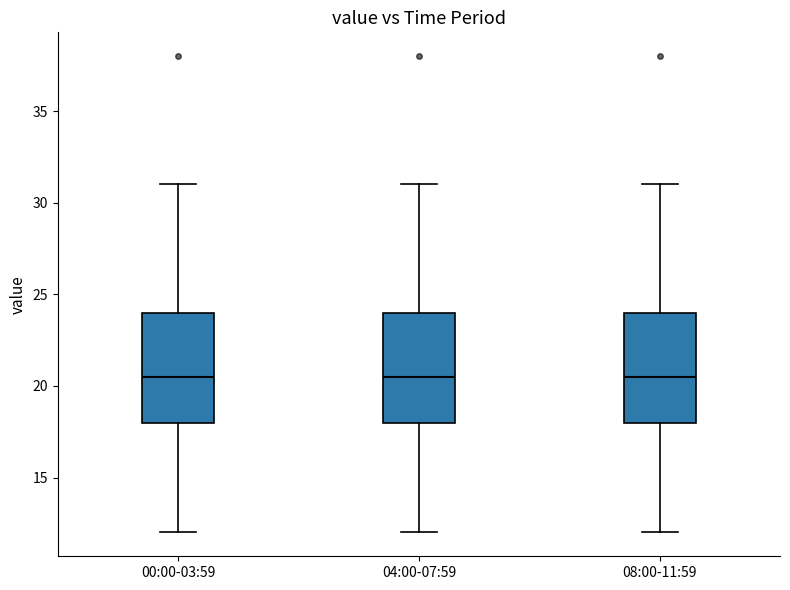

Where is the upper edge of the box for 00:00-03:59 on the y-axis? The values are not printed on the chart, so give them approximately, as read against the axis.

24.0